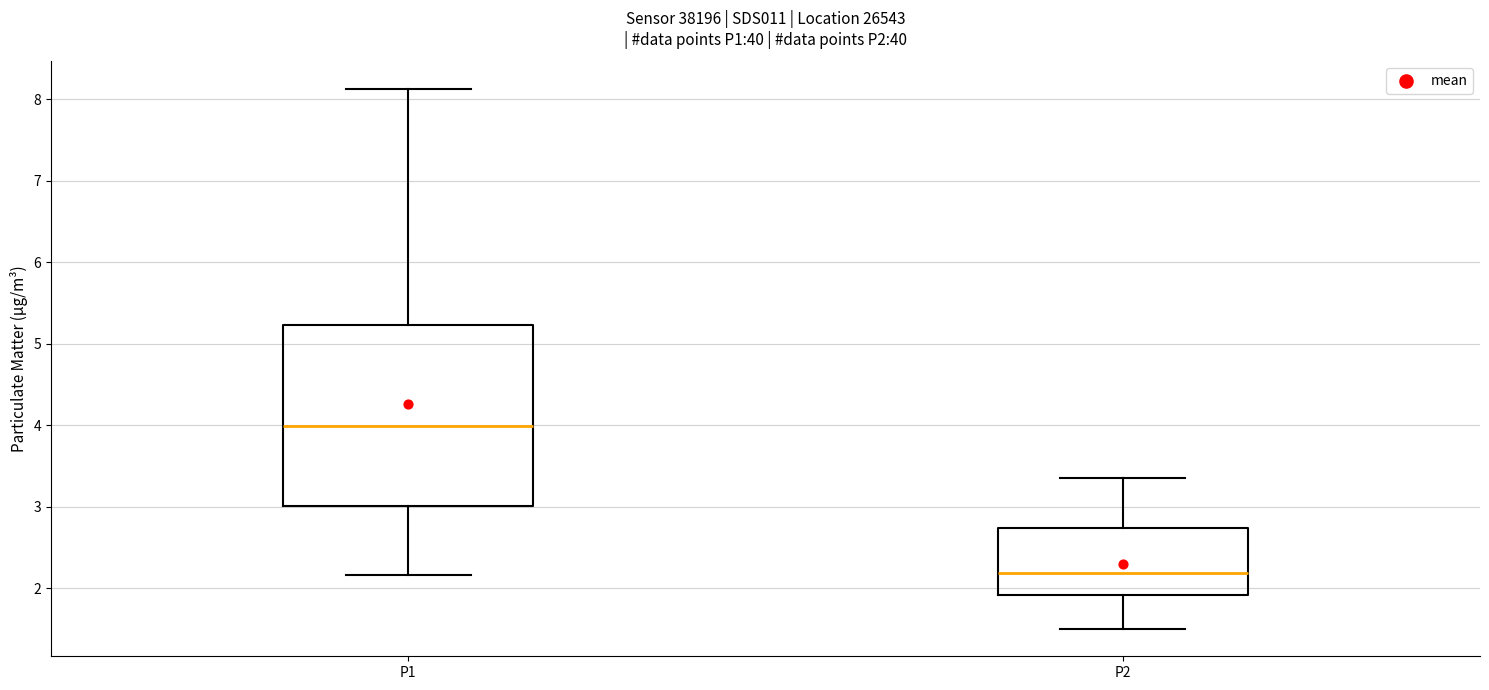

Which box's median line is the highest?

P1